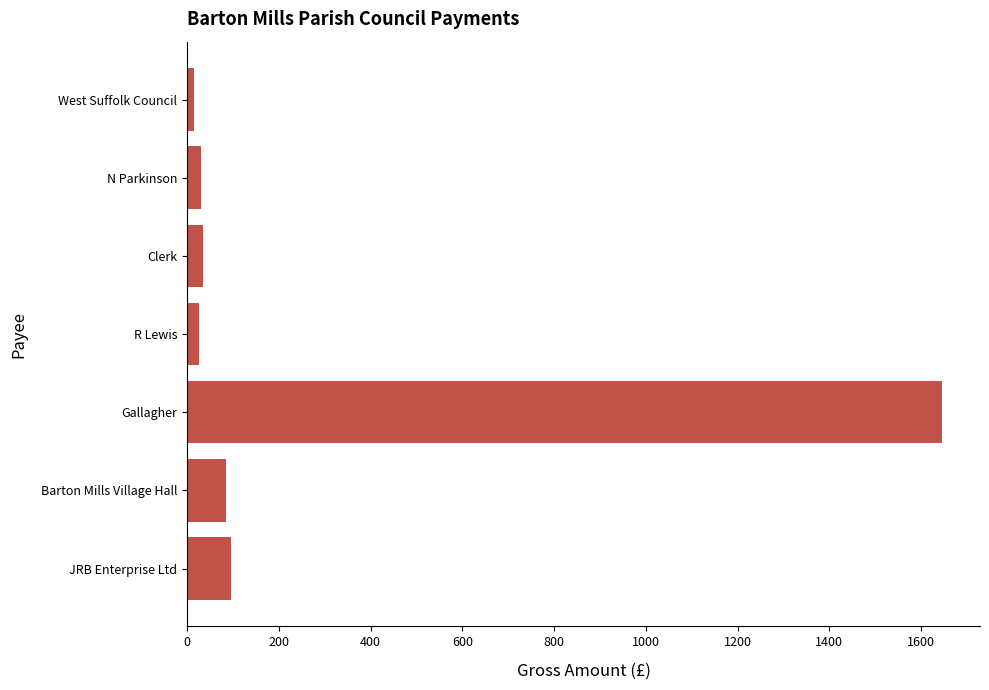

What is the difference between the maximum and minimum values?

1631.9